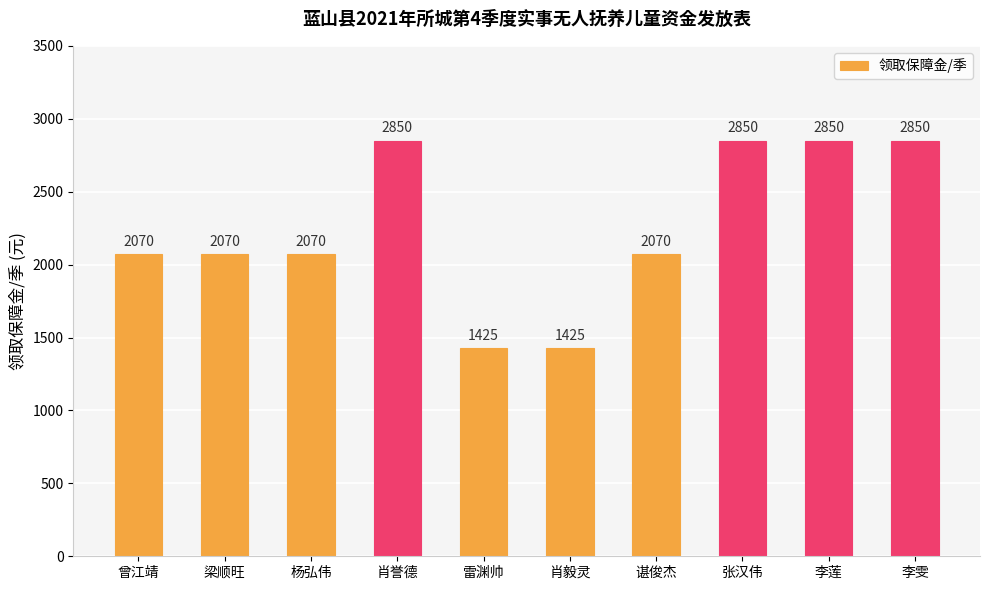

What is the approximate value at 李雯, to the nearest 10?

2850